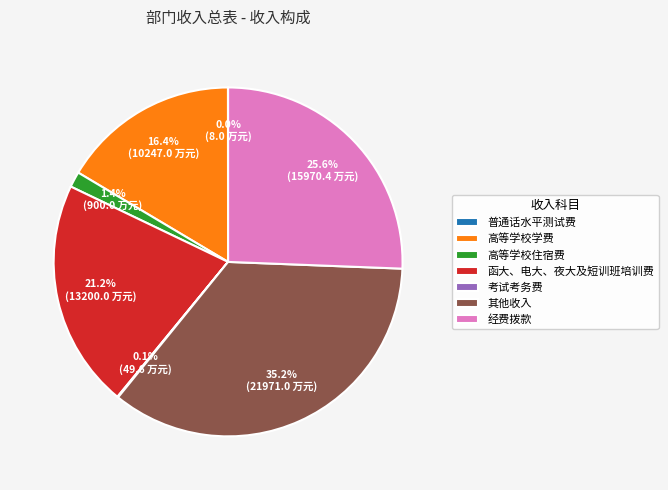

What percentage is NOT represented by 高等学校学费?

83.6%